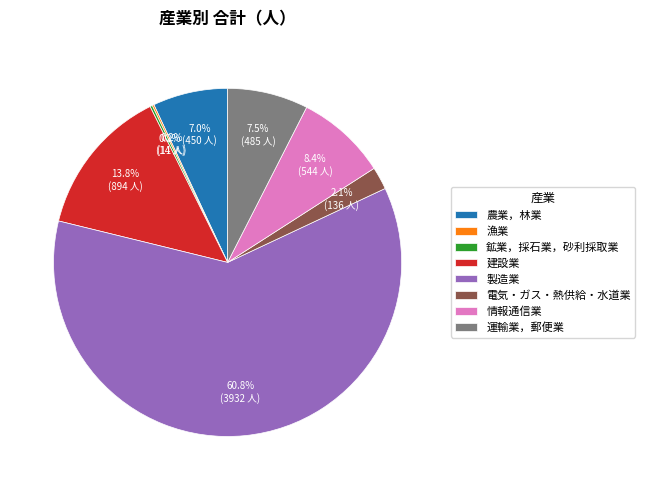

To the nearest percent, what is the combined percentage of 製造業 and 運輸業，郵便業?

68%